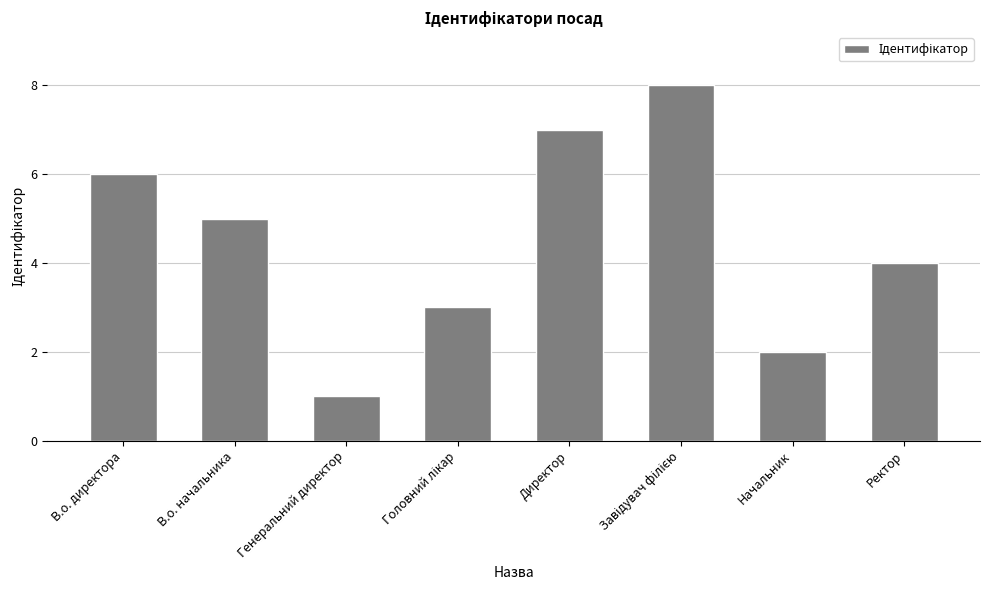

Reading left to right, transcribe all the data shown in this chart.

6	5	1	3	7	8	2	4